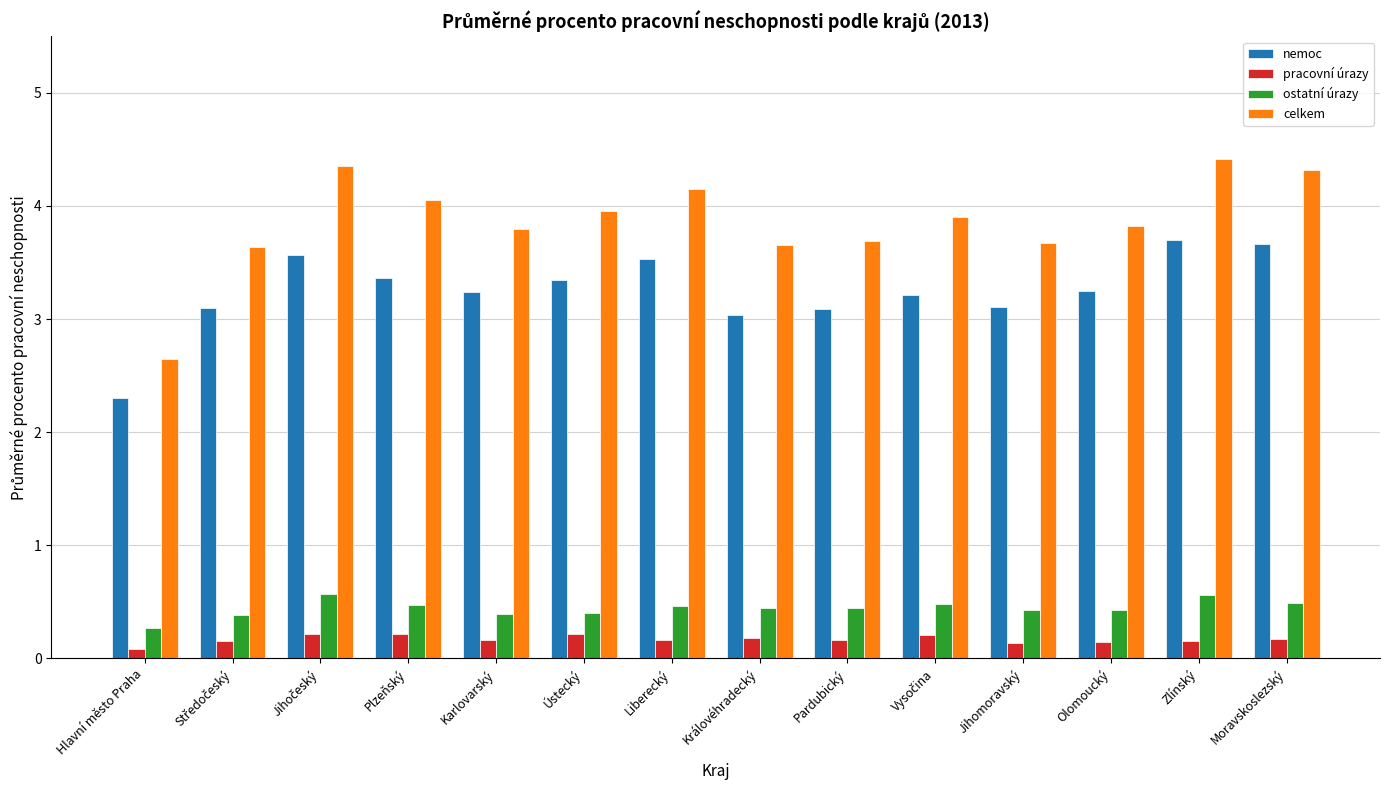

What position from the left is Pardubický?

9